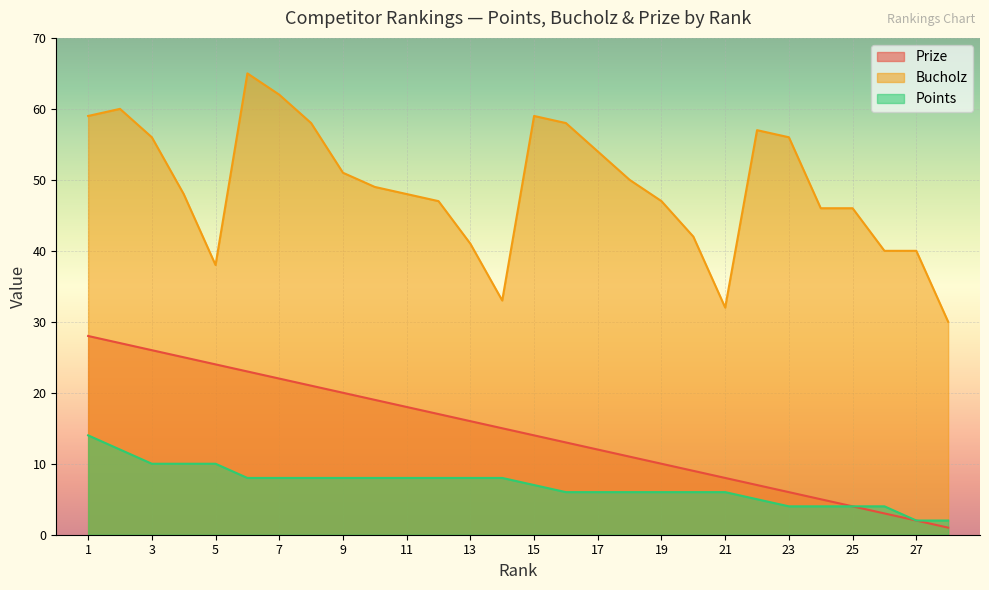

At which label does Points first exceed 8?

1